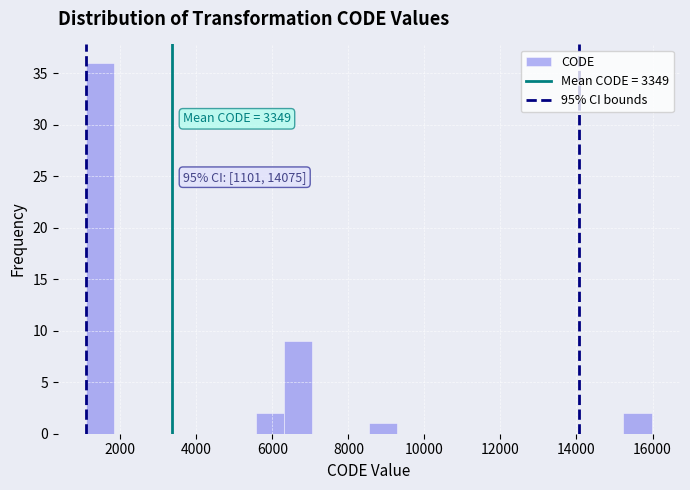

Read against the x-axis, roughly where is the centre of the tallest bar?

1400